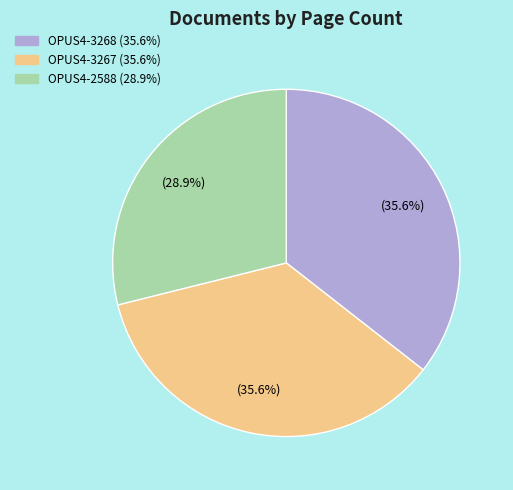

Is there a majority slice in this chart?

No